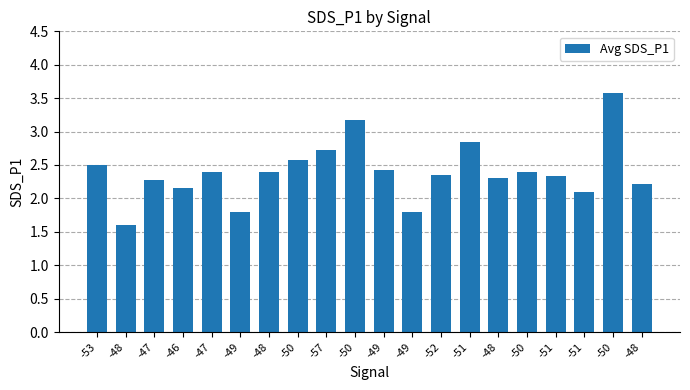

Rank the categories by value from lowest to highest.

-48, -49, -49, -51, -46, -48, -47, -48, -51, -52, -47, -48, -50, -49, -53, -50, -57, -51, -50, -50